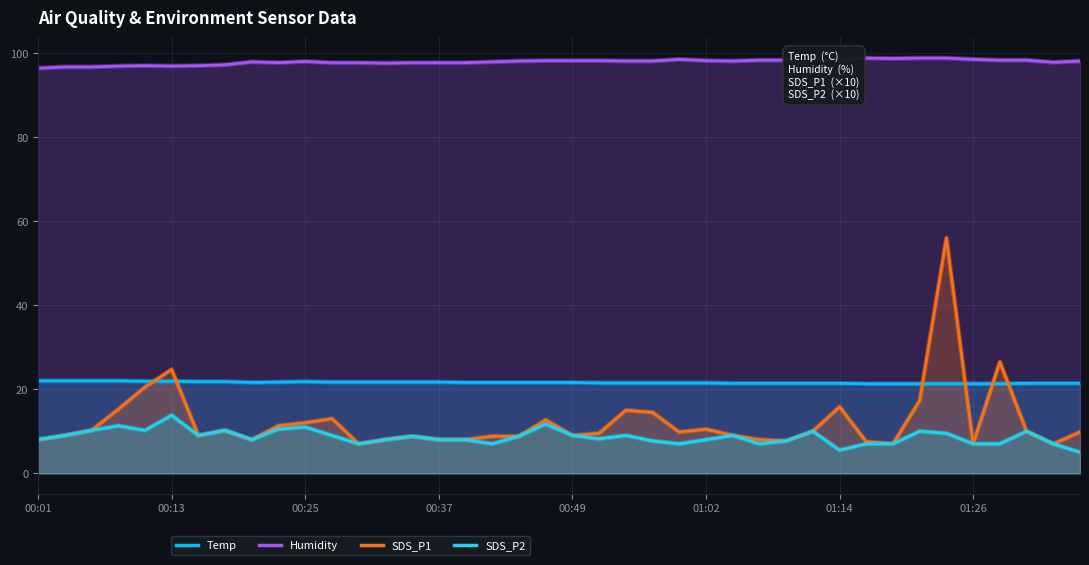

What is the value of the Temp point at the 9th from the left?

21.6